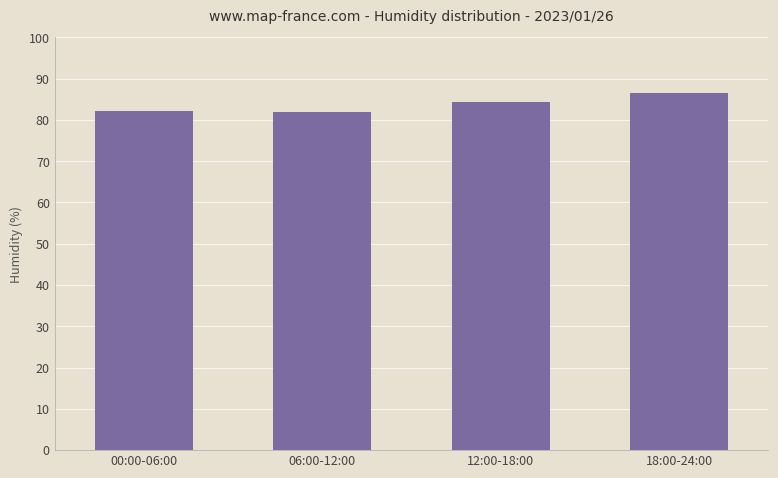

What is the difference between the second highest and minimum values?

2.5